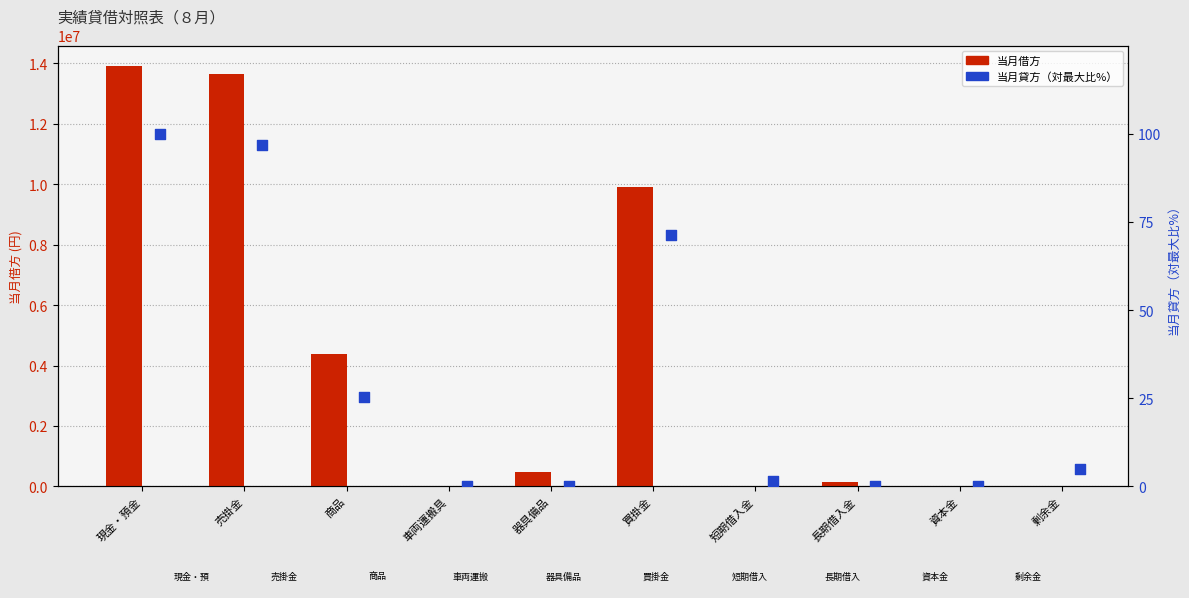

At which category is the sum across all series the highest?

現金・預金